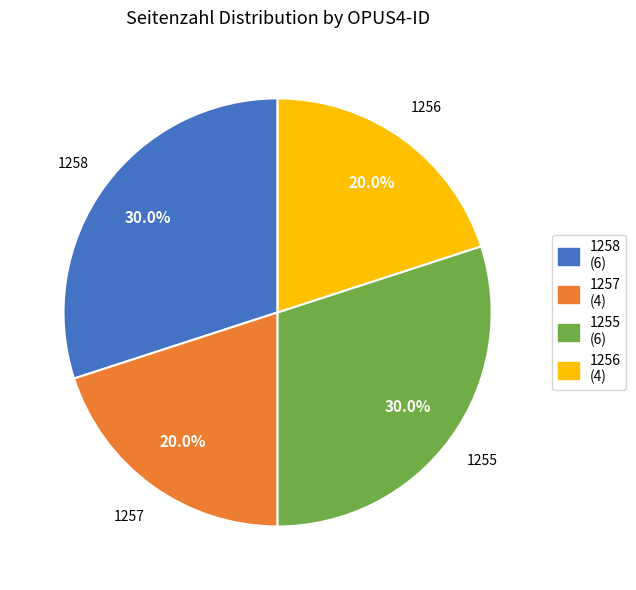

What percentage is the 1255 slice, to the nearest percent?

30%